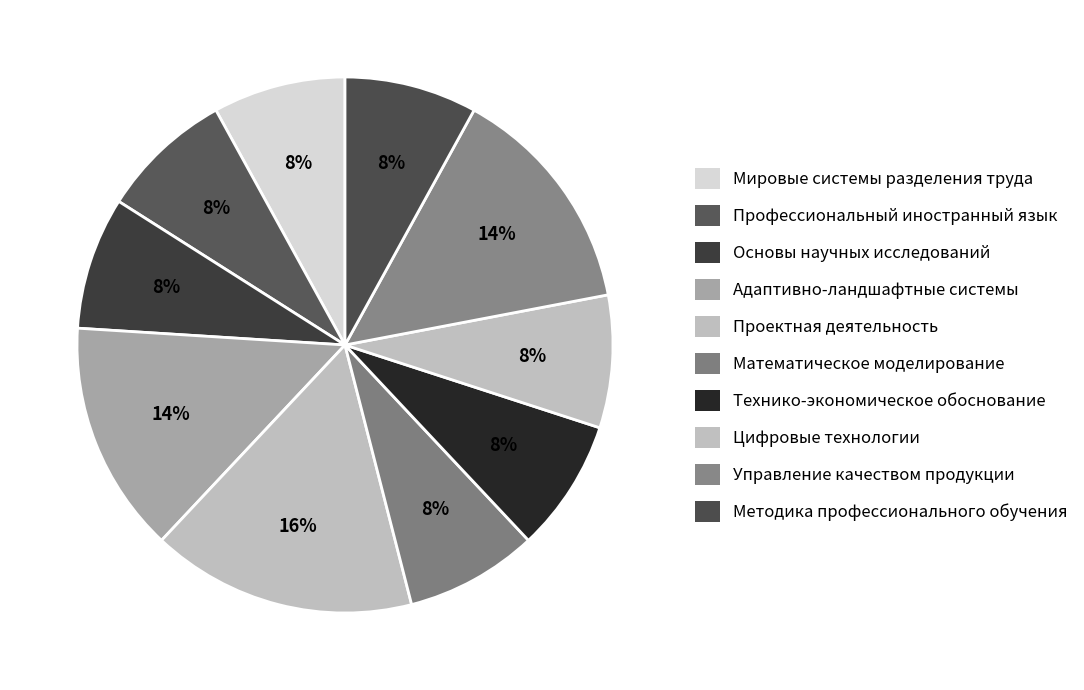

Is there a majority slice in this chart?

No